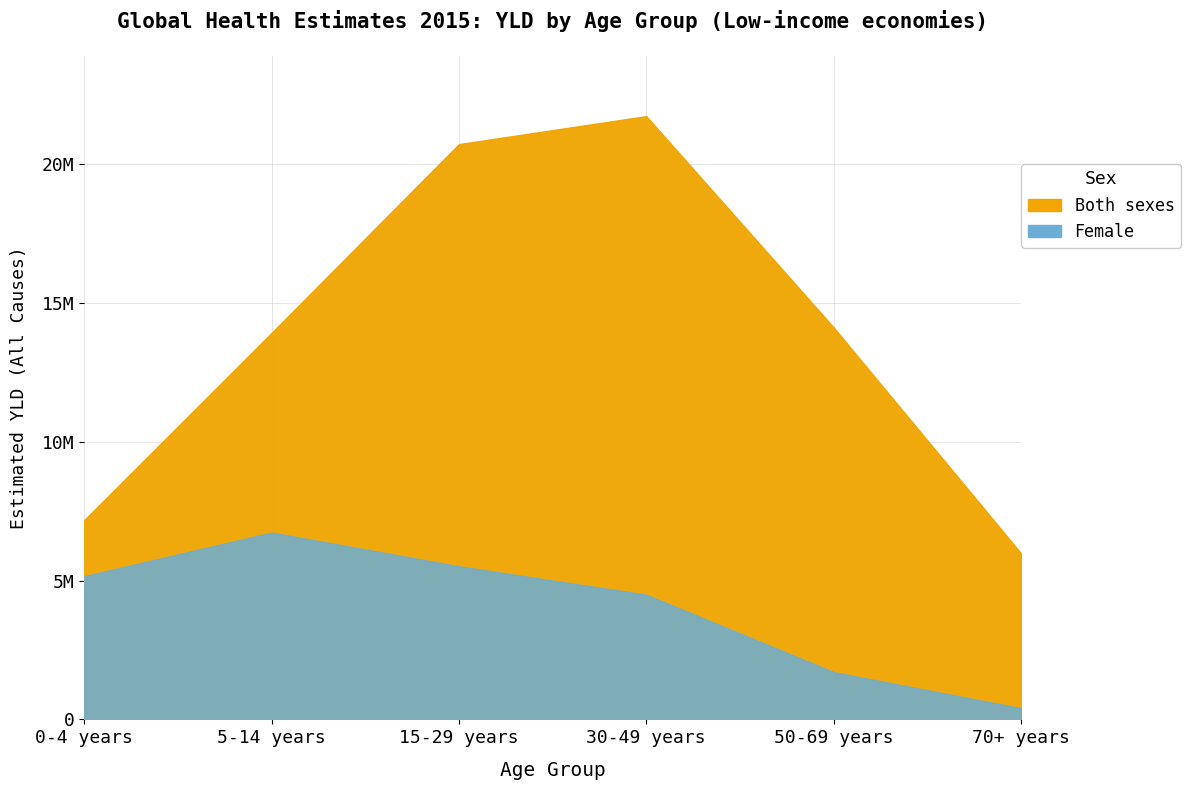

List the labels in order of Female value, smallest first.

70+ years, 50-69 years, 30-49 years, 0-4 years, 15-29 years, 5-14 years